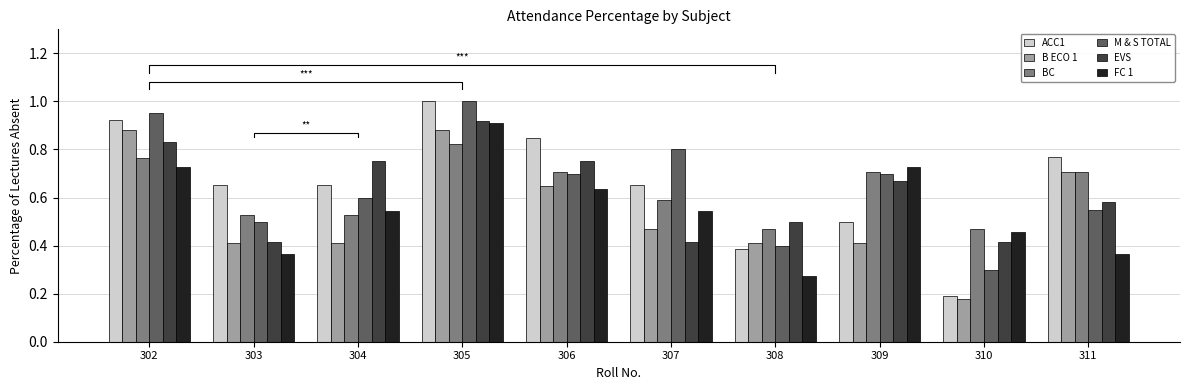

At which label does M & S TOTAL reach its minimum?

310